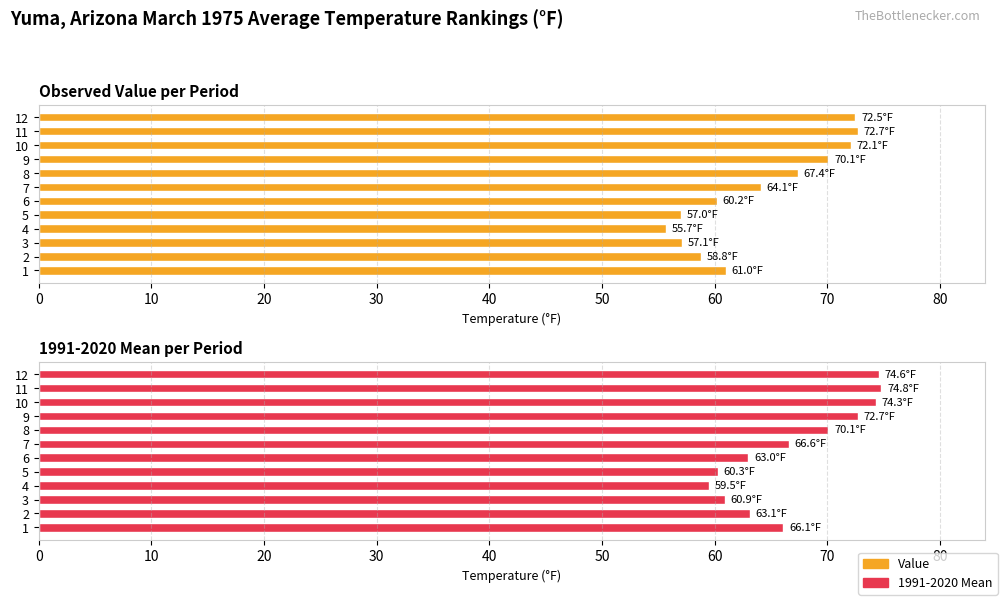

Does the chart contain stacked bars?

No